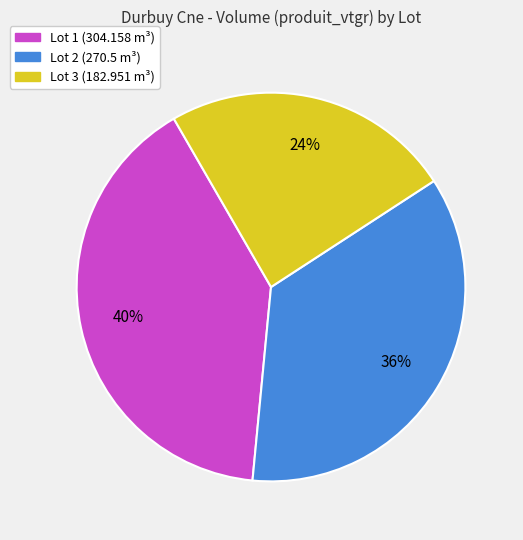

Is there any slice that represents more than half of the pie?

No